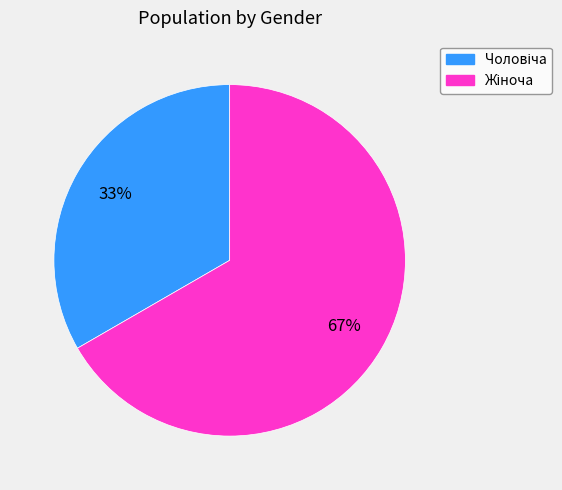

Count the number of slices in the pie.

2